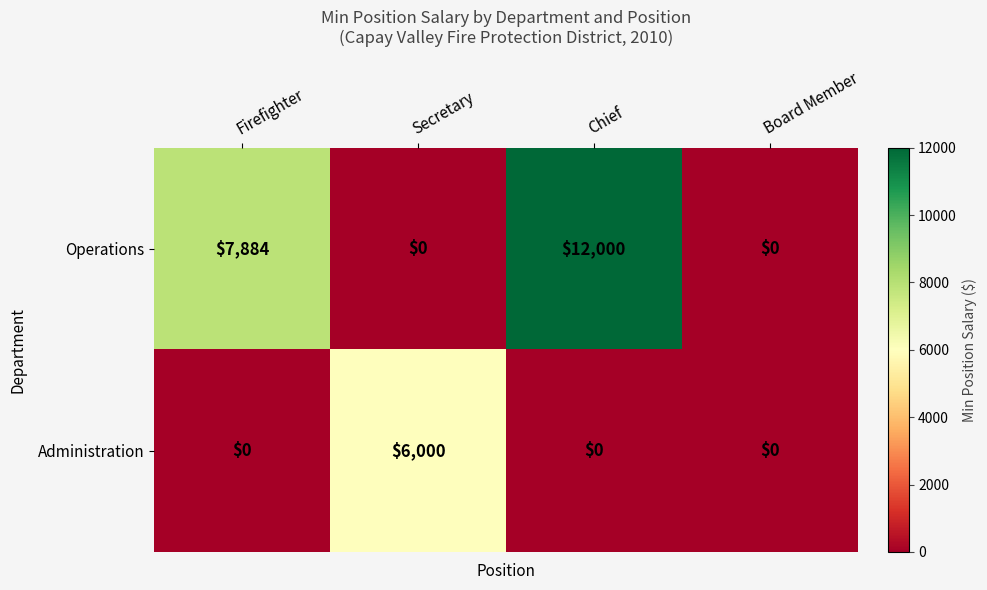

List the series in order of their peak value, lowest first.

Administration, Operations